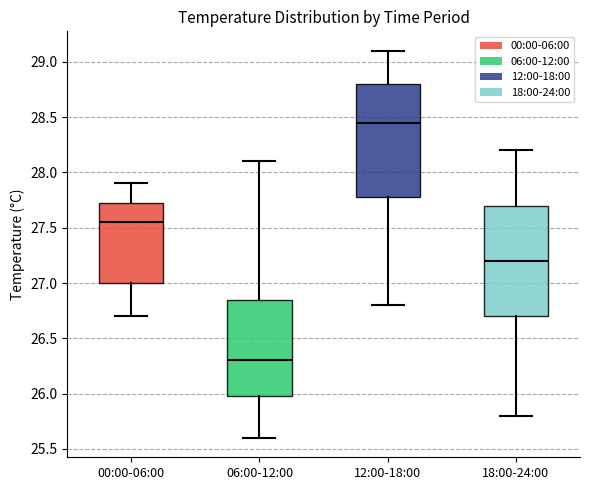

Reading left to right, read every box against the y-axis: the position of its median line, the range the box covers, and the ends of its whiskers. The values are not printed on the chart, so give them approximately, as read against the axis.

00:00-06:00: median 27.55, box 27.00 to 27.75, whiskers 26.70 to 27.90
06:00-12:00: median 26.30, box 26.00 to 26.85, whiskers 25.60 to 28.10
12:00-18:00: median 28.45, box 27.80 to 28.80, whiskers 26.80 to 29.10
18:00-24:00: median 27.20, box 26.70 to 27.70, whiskers 25.80 to 28.20